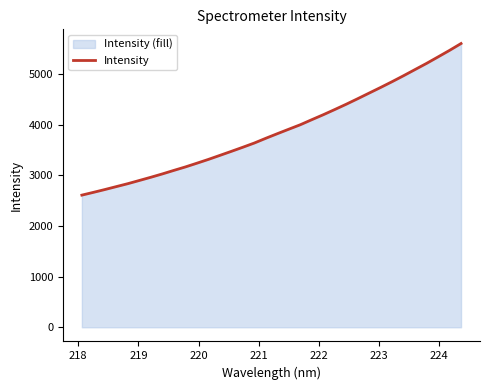

What is the value of the 26th point from the left?

4626.2